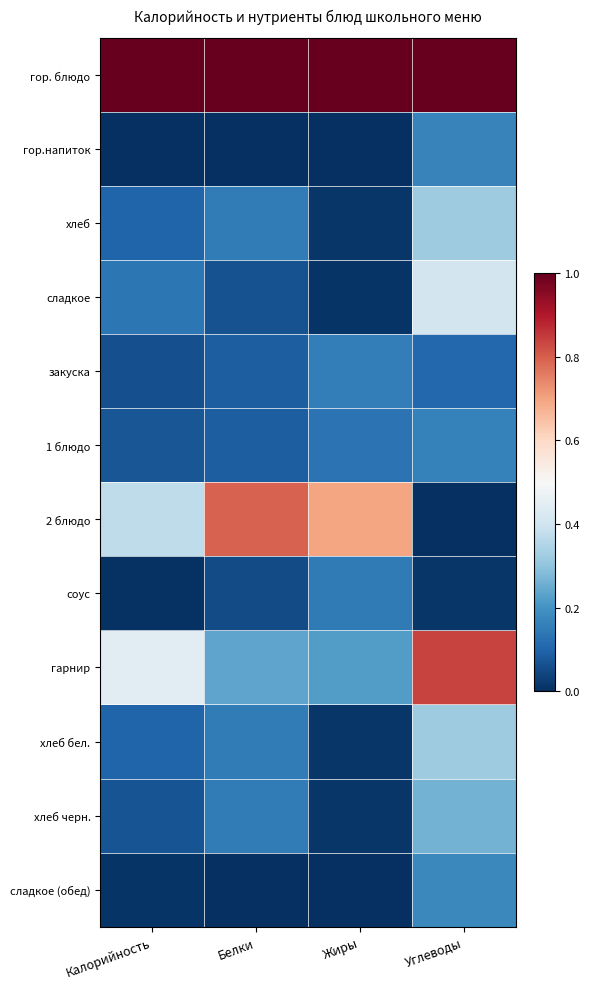

Rank the series by their maximum value, from lowest to highest.

соус, закуска, 1 блюдо, гор.напиток, сладкое (обед), хлеб черн., хлеб, хлеб бел., сладкое, 2 блюдо, гарнир, гор. блюдо